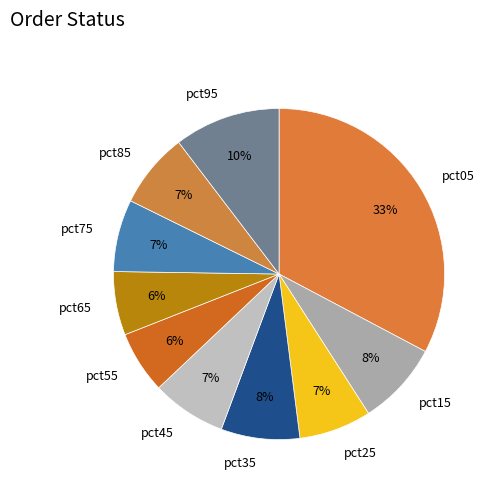

Does any single category account for the majority?

No